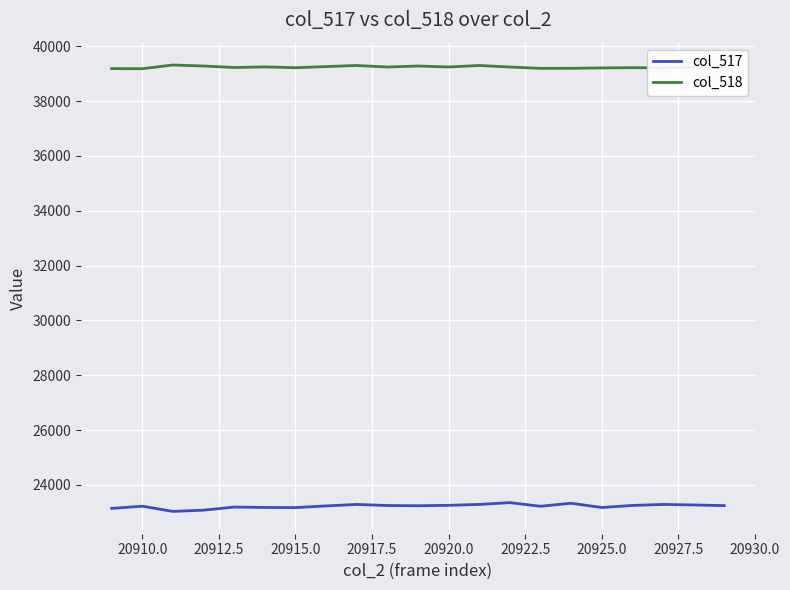

What is the maximum value shown in the chart?

39316